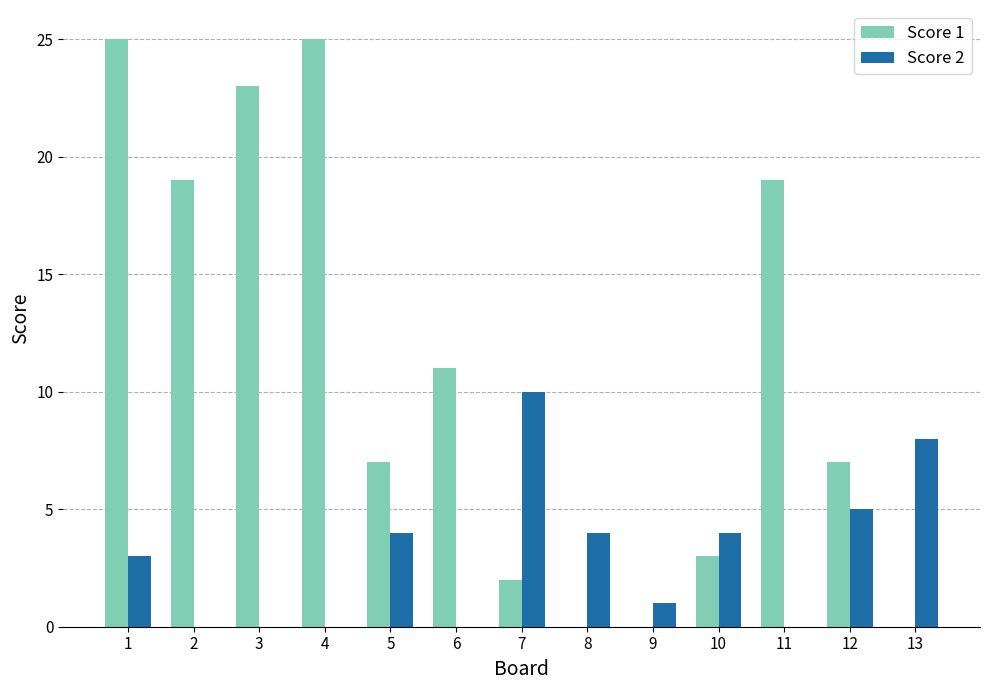

Which series has the largest total across all categories?

Score 1